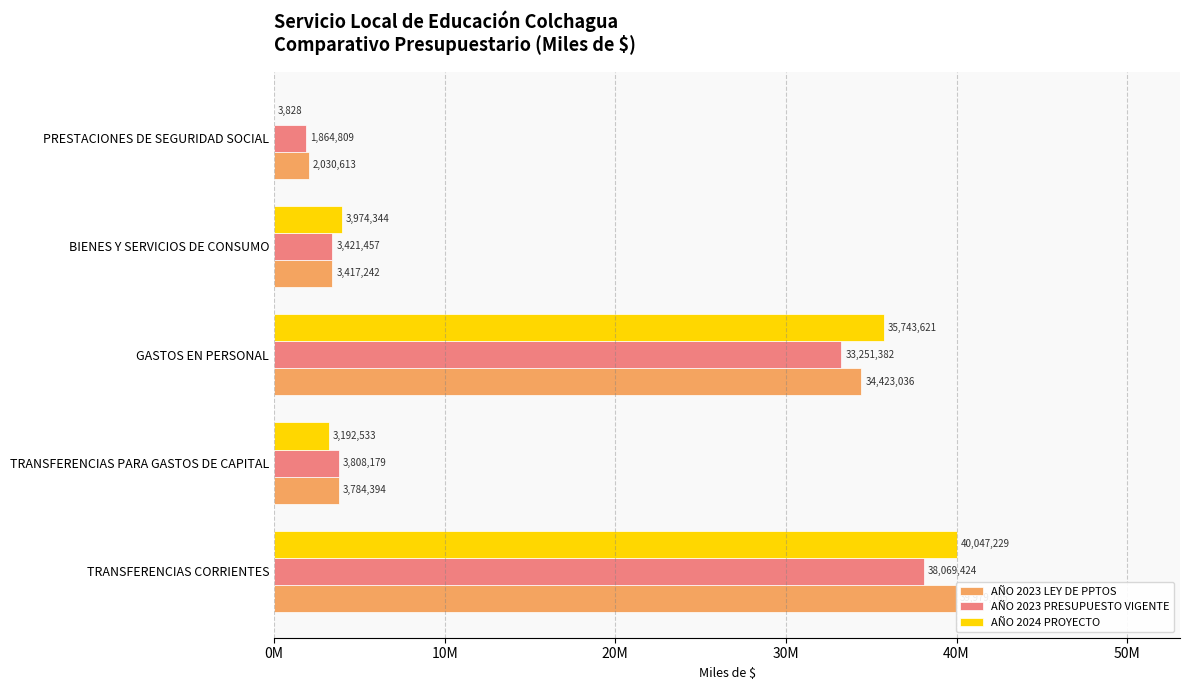

What are all the series names shown in the legend?

AÑO 2023 LEY DE PPTOS, AÑO 2023 PRESUPUESTO VIGENTE, AÑO 2024 PROYECTO